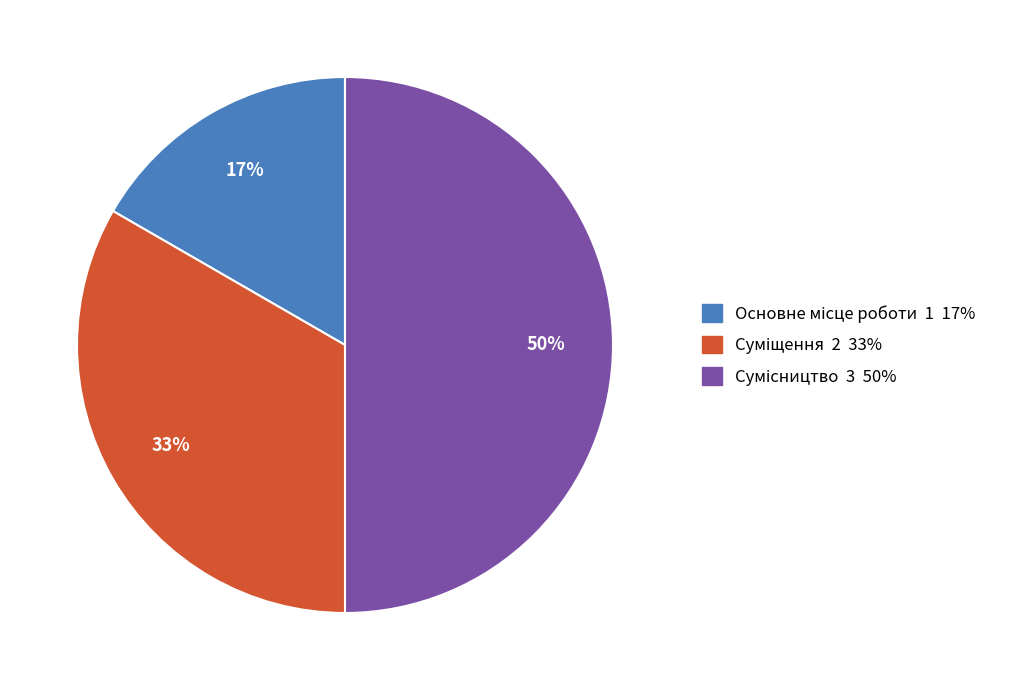

To the nearest percent, what is the difference between the largest and smallest slice percentages?

33%